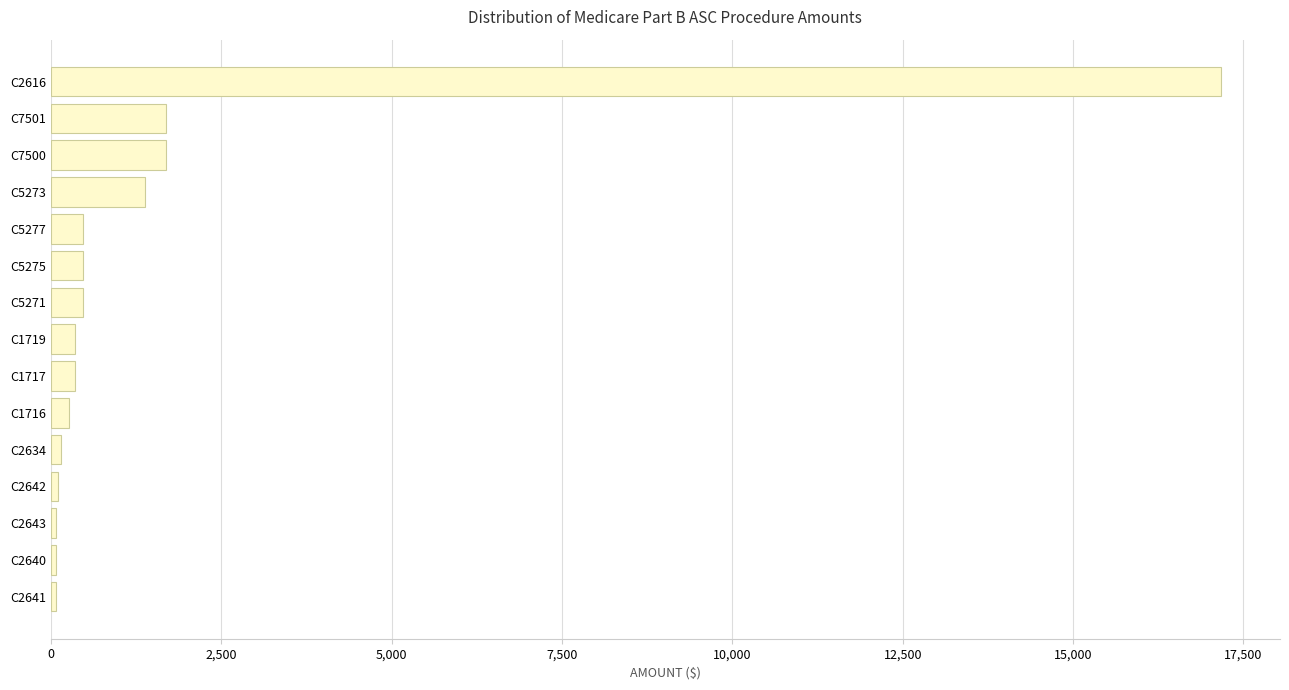

What is the difference between the second highest and minimum values?

1616.8